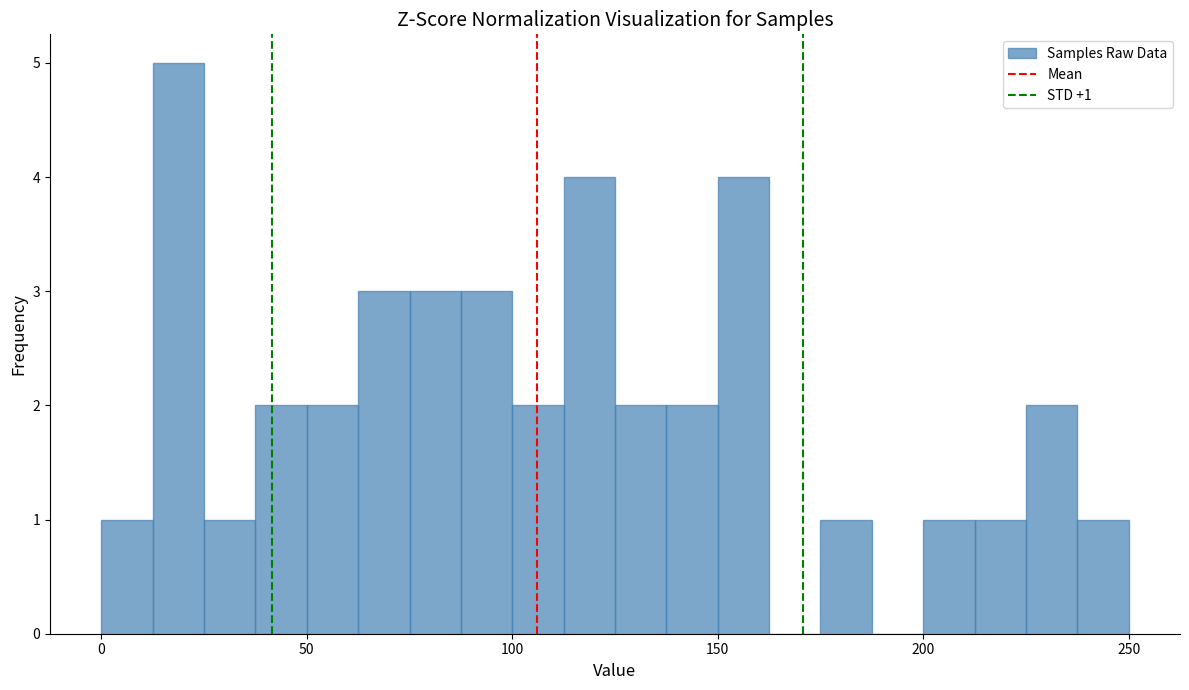

Around what value on the x-axis is the tallest bar? Give the approximate position of its centre, as read against the axis.

20